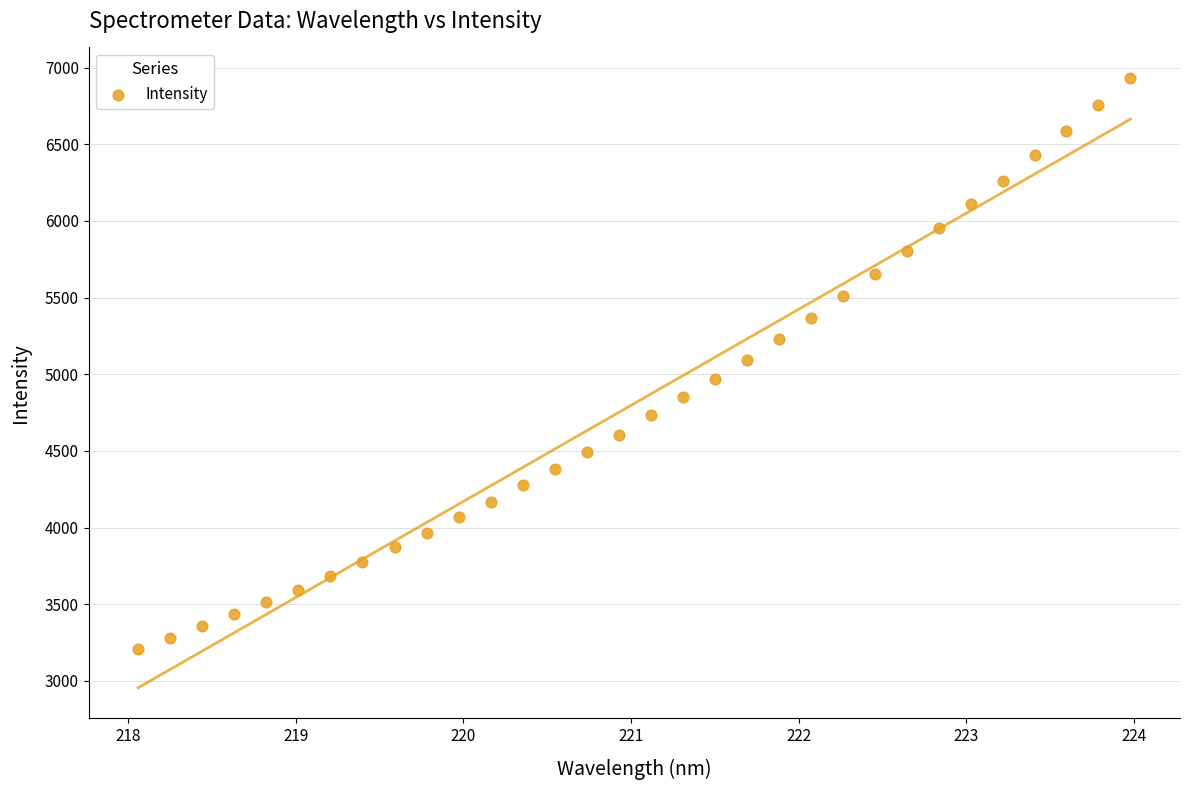

What is the range of Y values (max minus min)?

3727.9